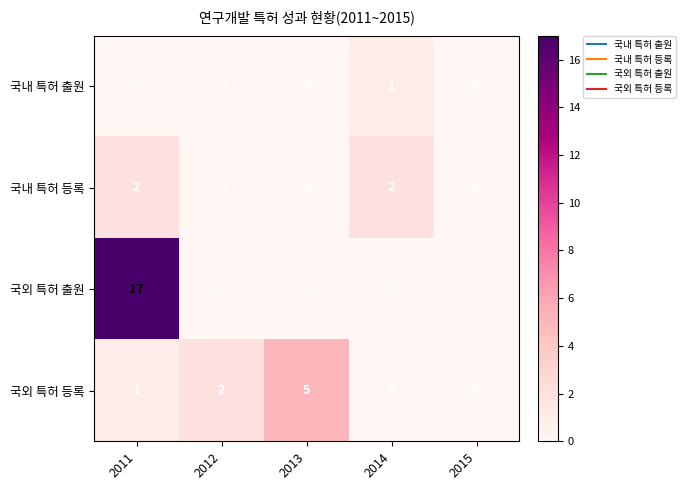

How many 국외 특허 등록 values are between 0 and 2?

4